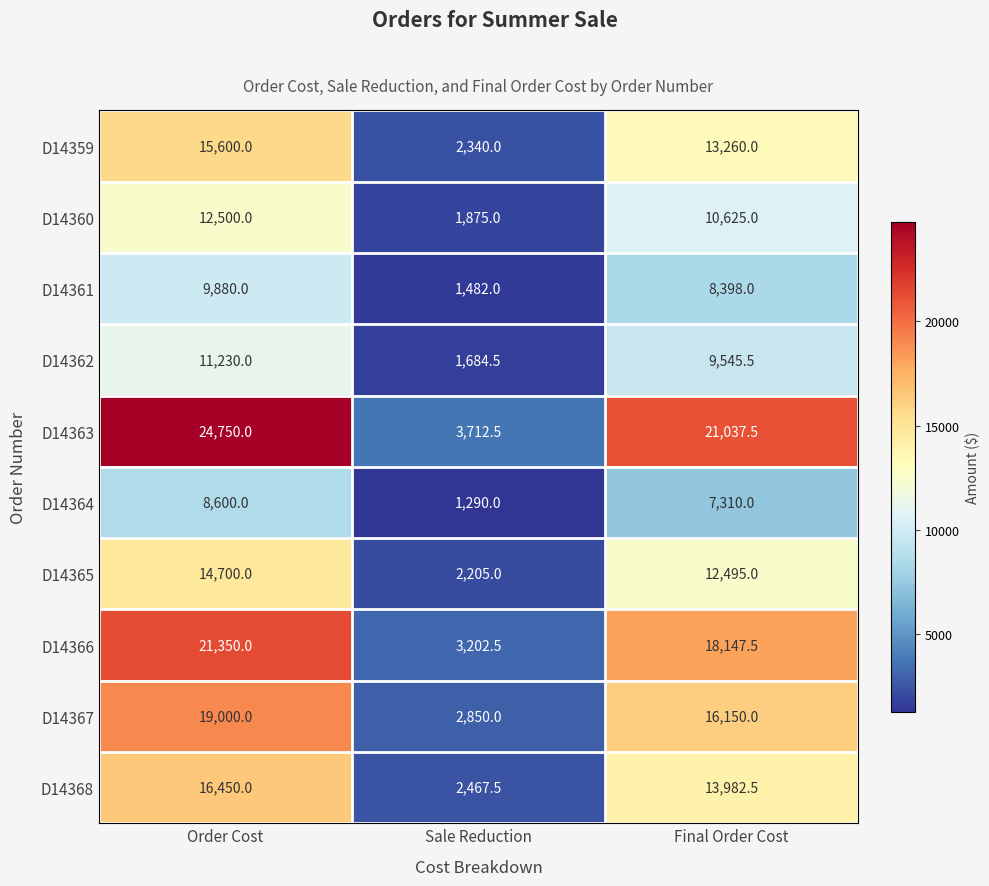

At which label does D14363 first exceed 21037?

Order Cost